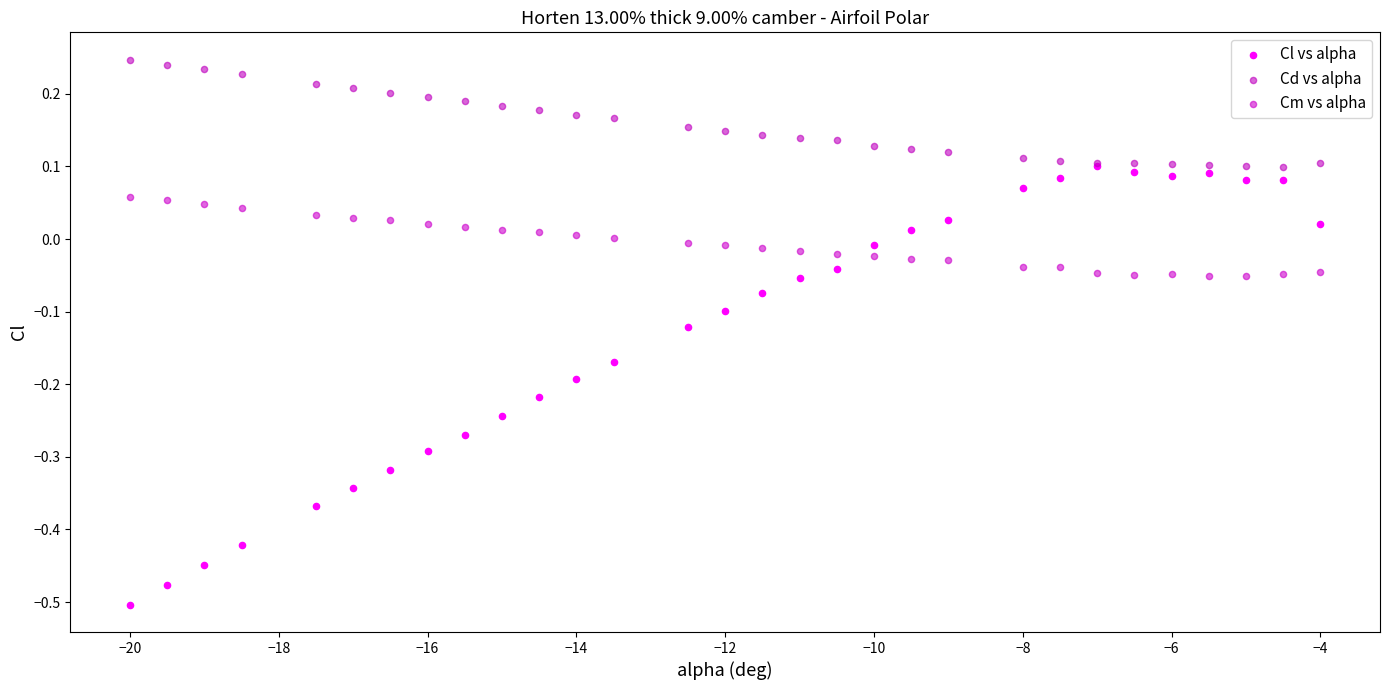

What are all the series names shown in the legend?

Cl vs alpha, Cd vs alpha, Cm vs alpha